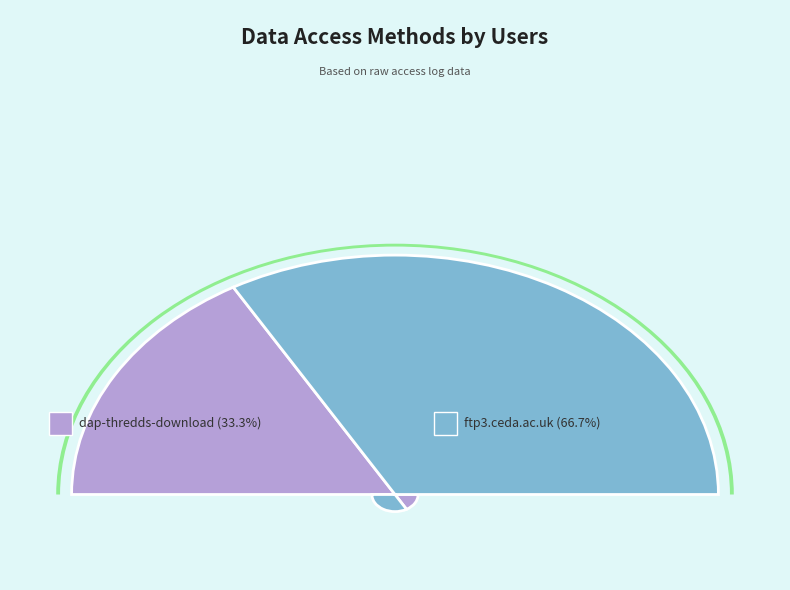

Rank the categories by value from lowest to highest.

dap-thredds-download, ftp3.ceda.ac.uk